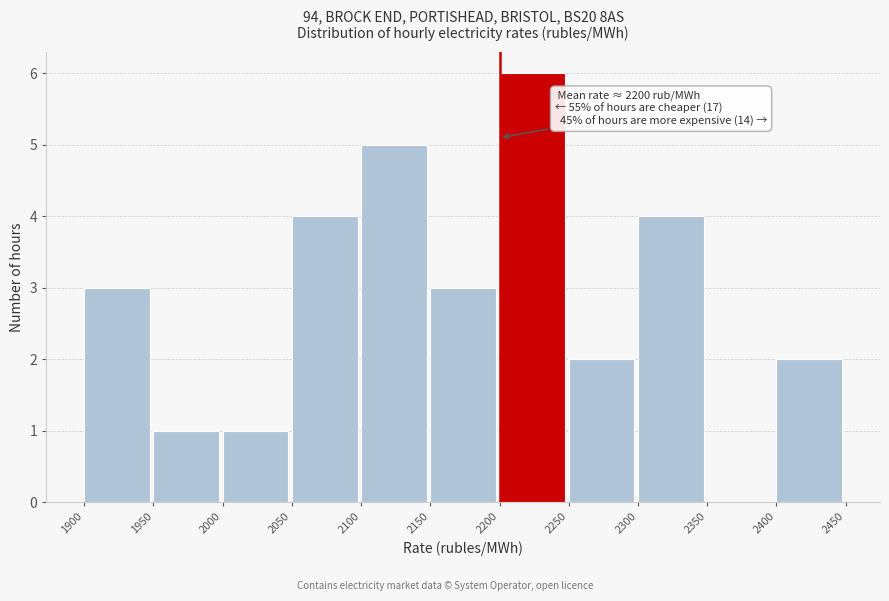

Which range on the x-axis has the tallest bar?

2200 to 2250